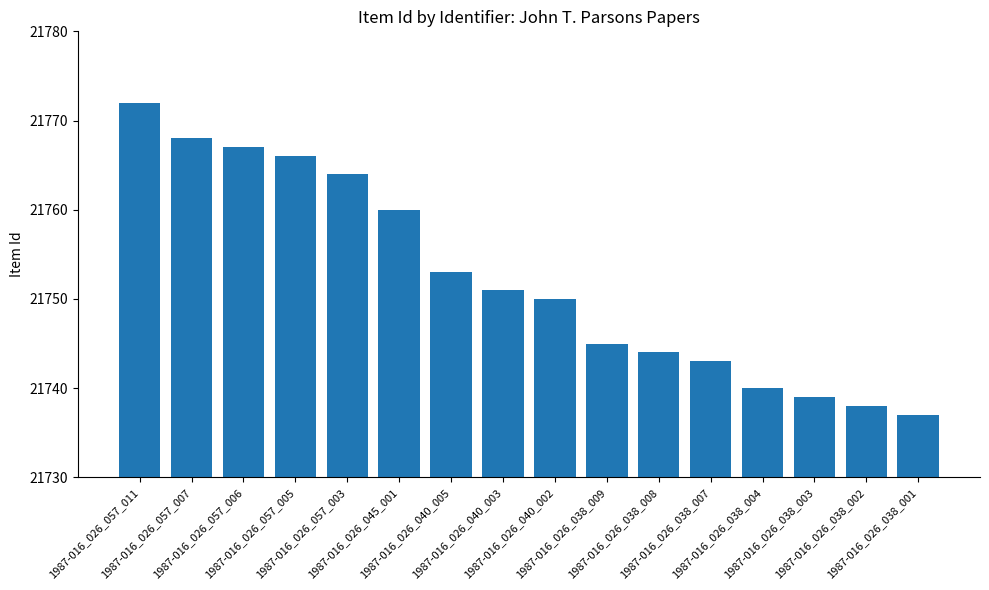

List the labels in order of value, smallest first.

1987-016_026_038_001, 1987-016_026_038_002, 1987-016_026_038_003, 1987-016_026_038_004, 1987-016_026_038_007, 1987-016_026_038_008, 1987-016_026_038_009, 1987-016_026_040_002, 1987-016_026_040_003, 1987-016_026_040_005, 1987-016_026_045_001, 1987-016_026_057_003, 1987-016_026_057_005, 1987-016_026_057_006, 1987-016_026_057_007, 1987-016_026_057_011